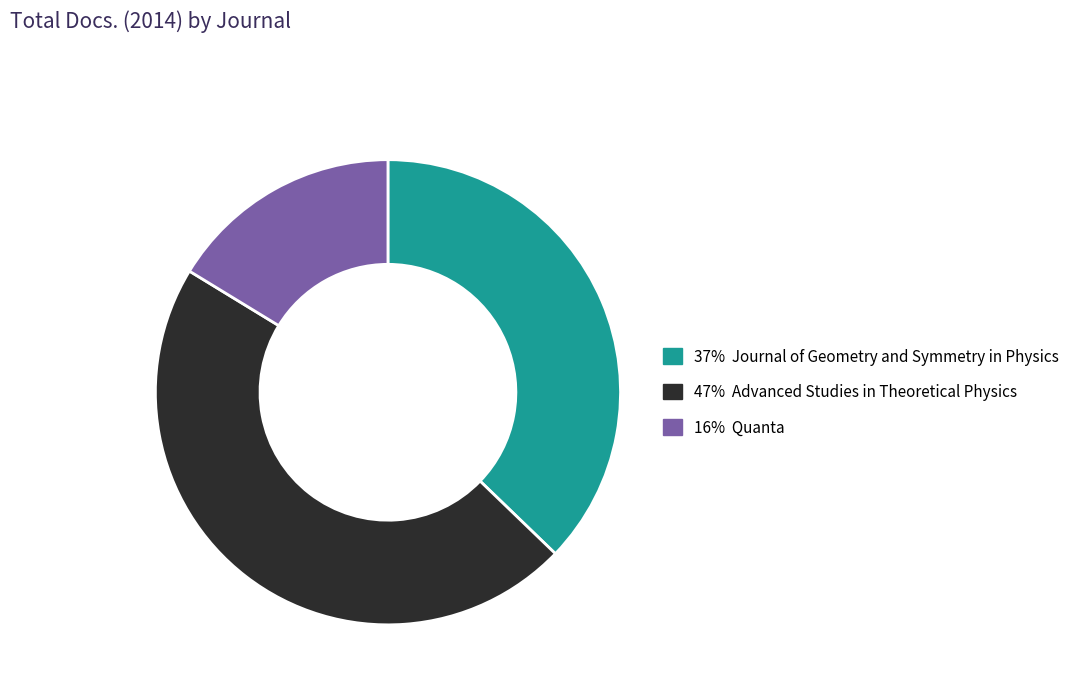

Does any single category account for the majority?

No